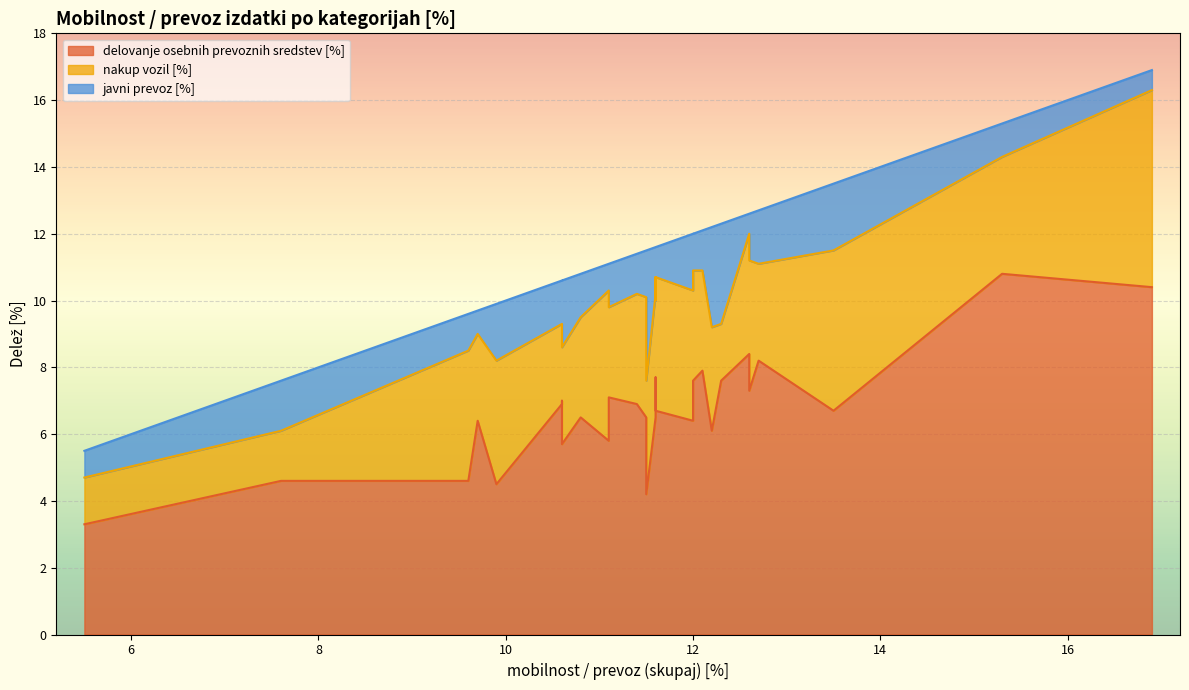

Is the value of javni prevoz [%] at Latvija (2021) greater than the value of delovanje osebnih prevoznih sredstev [%] at Nizozemska (2021)?

No